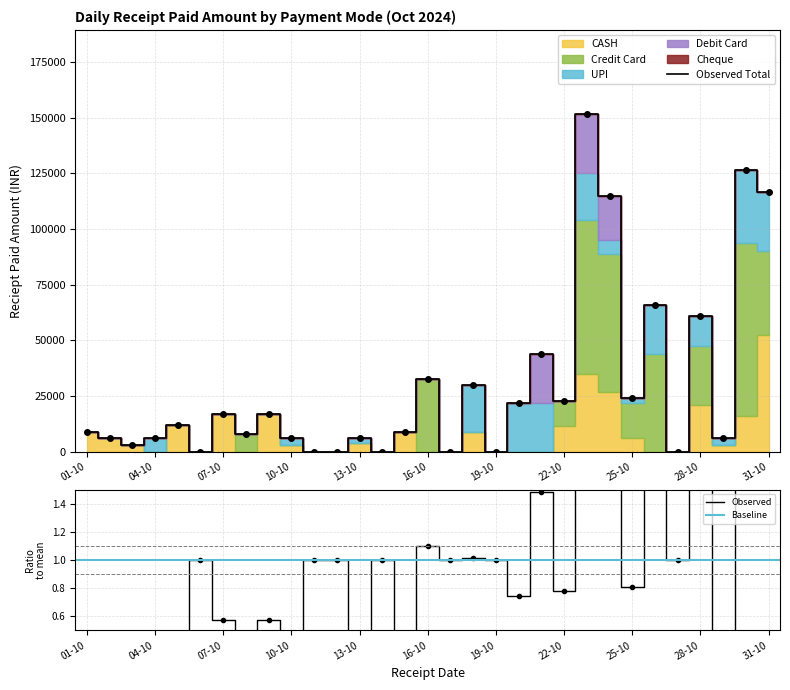

The value of UPI at 15-10-2024 is -16965. True or false?

False